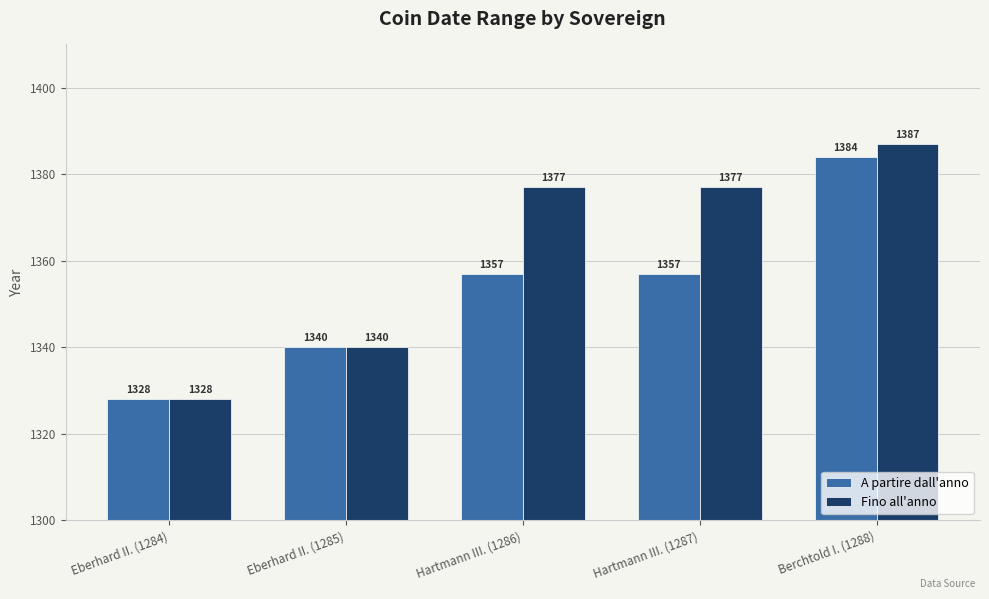

What is the label of the 2nd bar from the left?

Eberhard II. (1285)